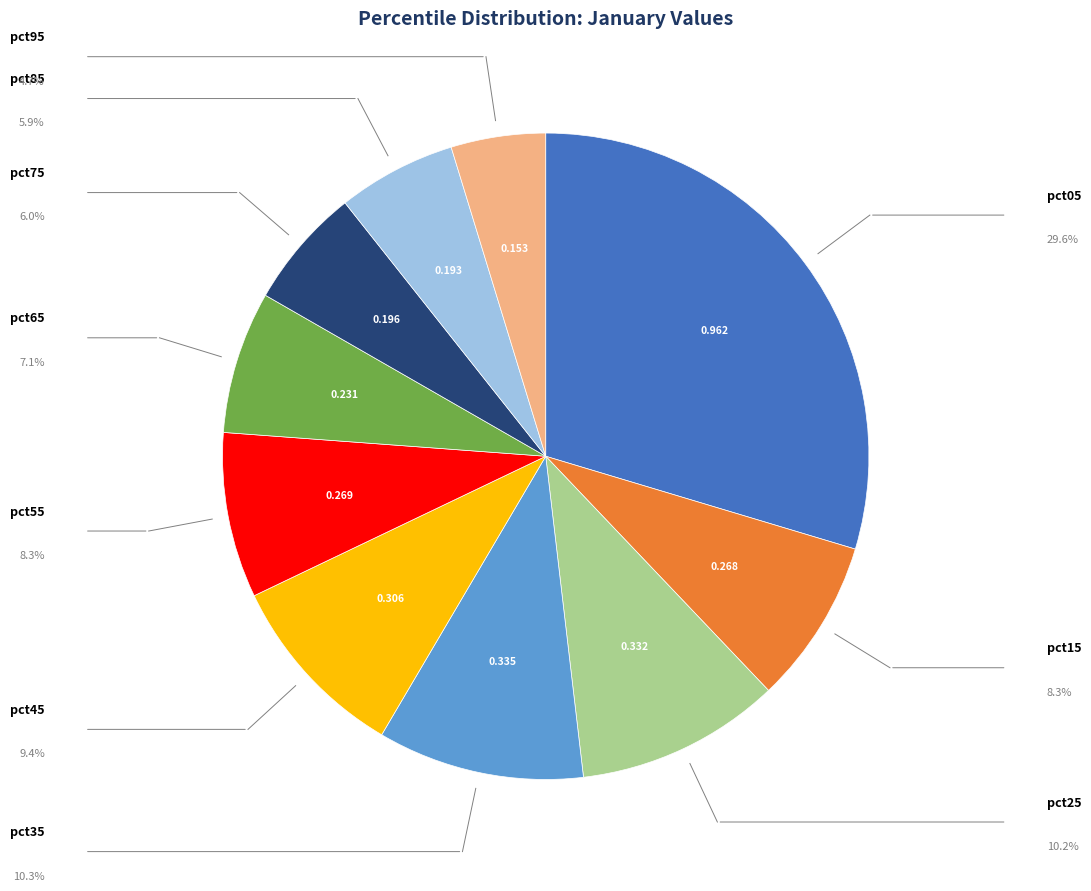

Is there any slice that represents more than half of the pie?

No